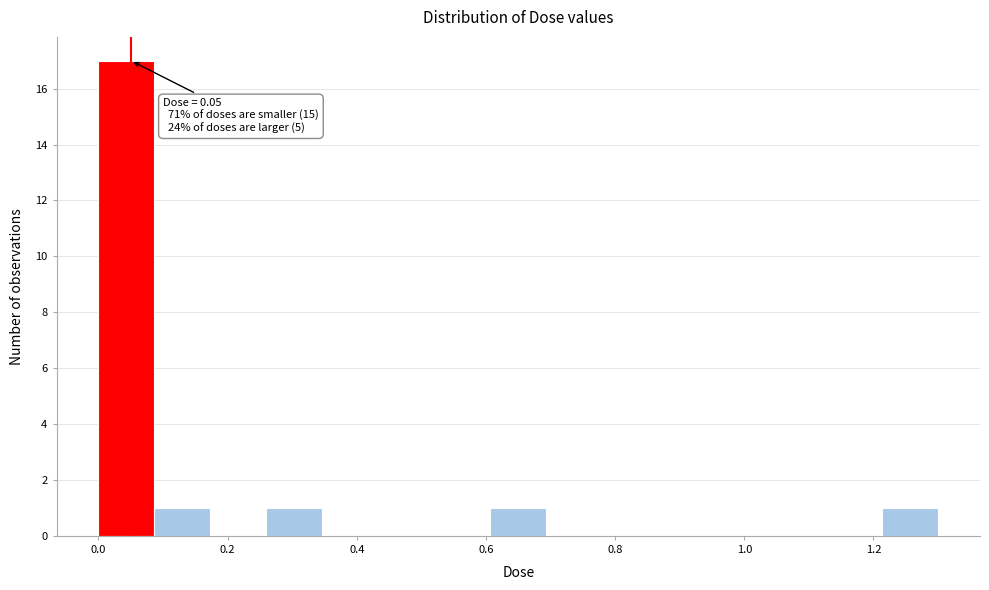

Over which range of the x-axis is the bar tallest?

0.00 to 0.08